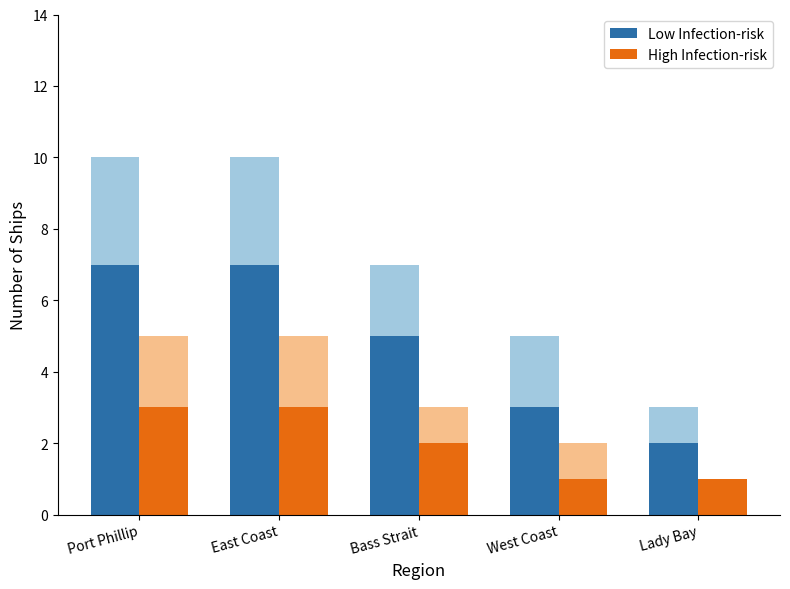

How many values in the Low Infection-risk series are below 5?

2